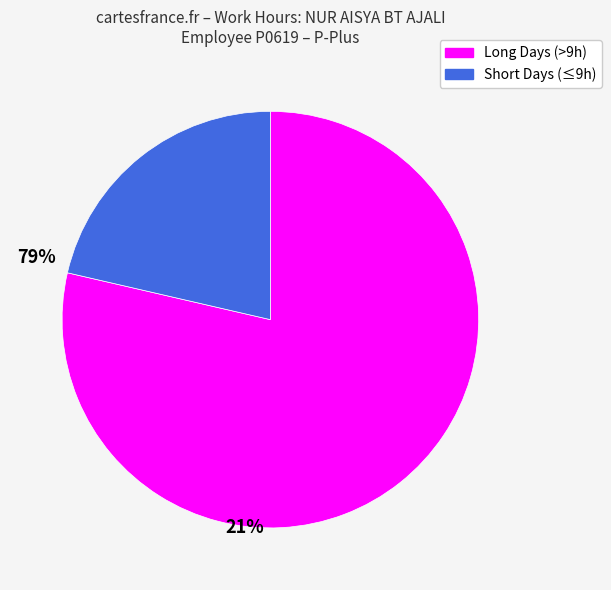

Is there a majority slice in this chart?

Yes